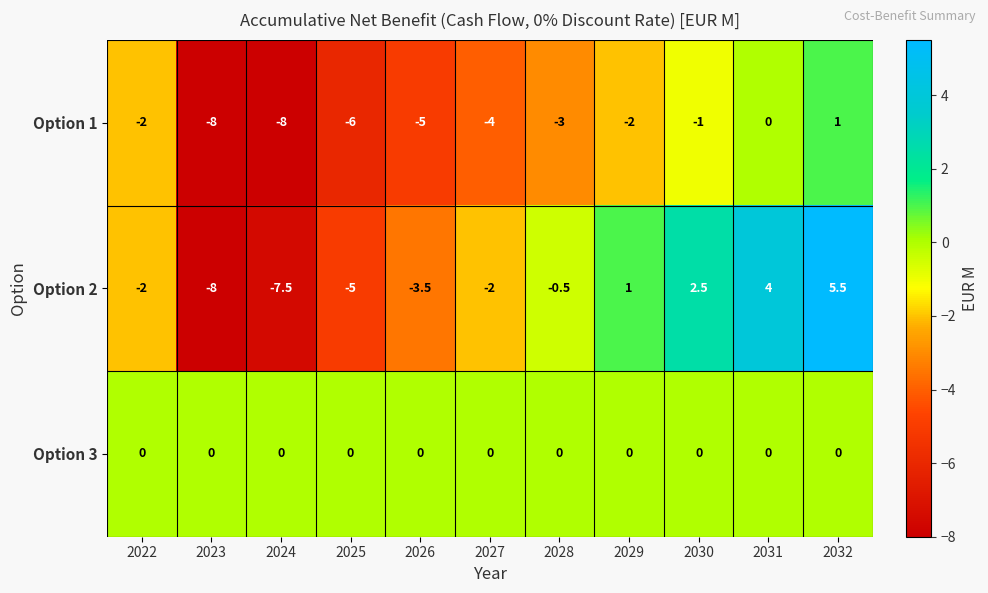

At 2029, list the series in order from smallest to largest.

Option 1, Option 3, Option 2